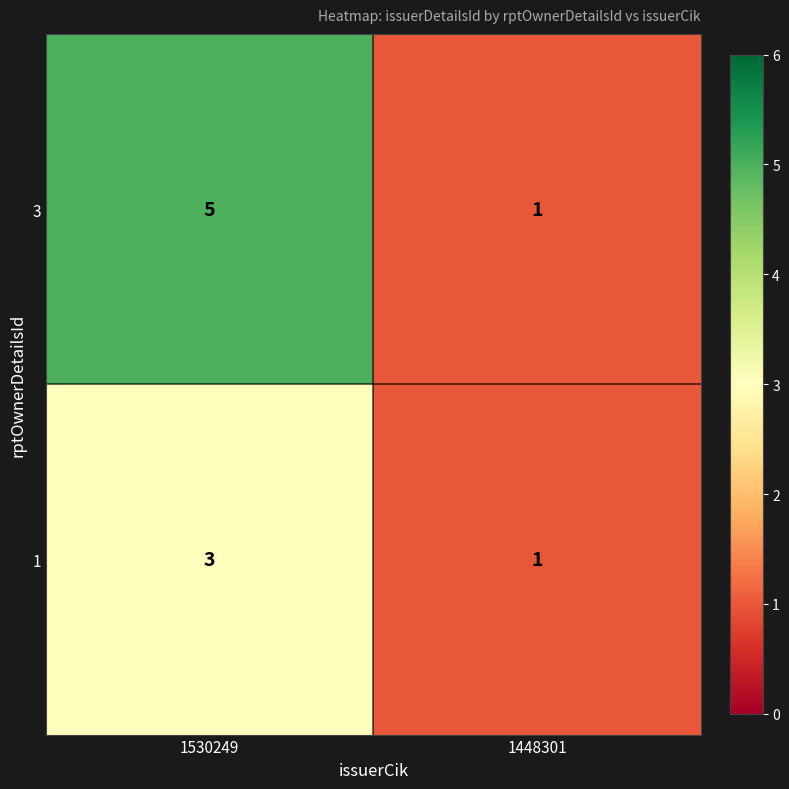

Is it true that 3 equals 3 at 1530249?

False